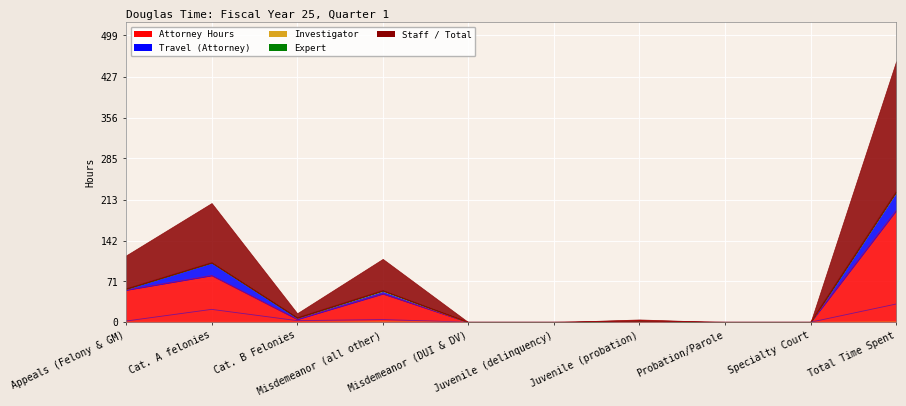

How many interior local valleys does the Cat. A (non-capital) felonies series have?

1